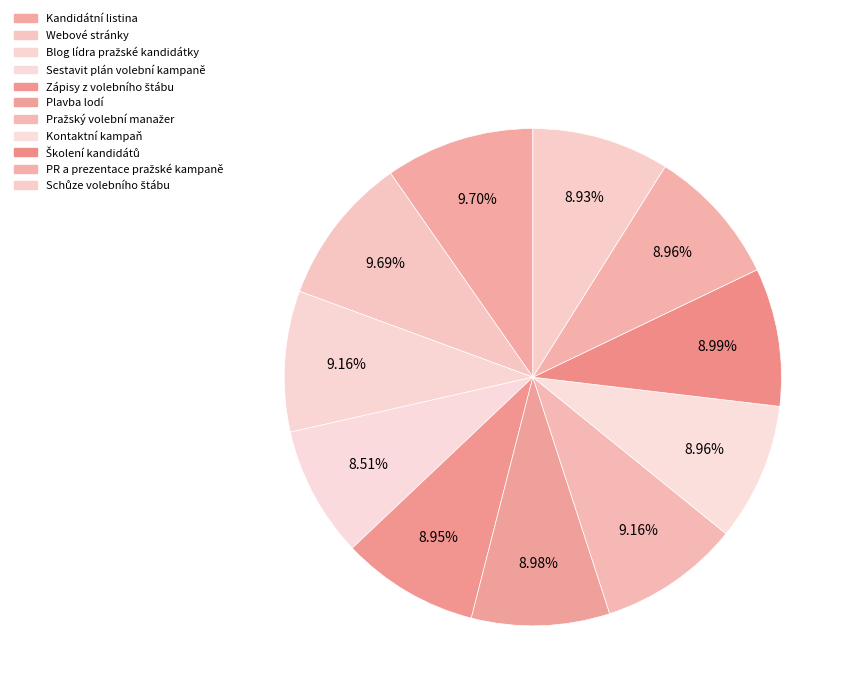

Rank the categories by value from lowest to highest.

Sestavit plán volební kampaně, Schůze volebního štábu, Zápisy z volebního štábu, Kontaktní kampaň, PR a prezentace pražské kampaně, Plavba lodí, Školení kandidátů, Blog lídra pražské kandidátky, Pražský volební manažer, Webové stránky, Kandidátní listina